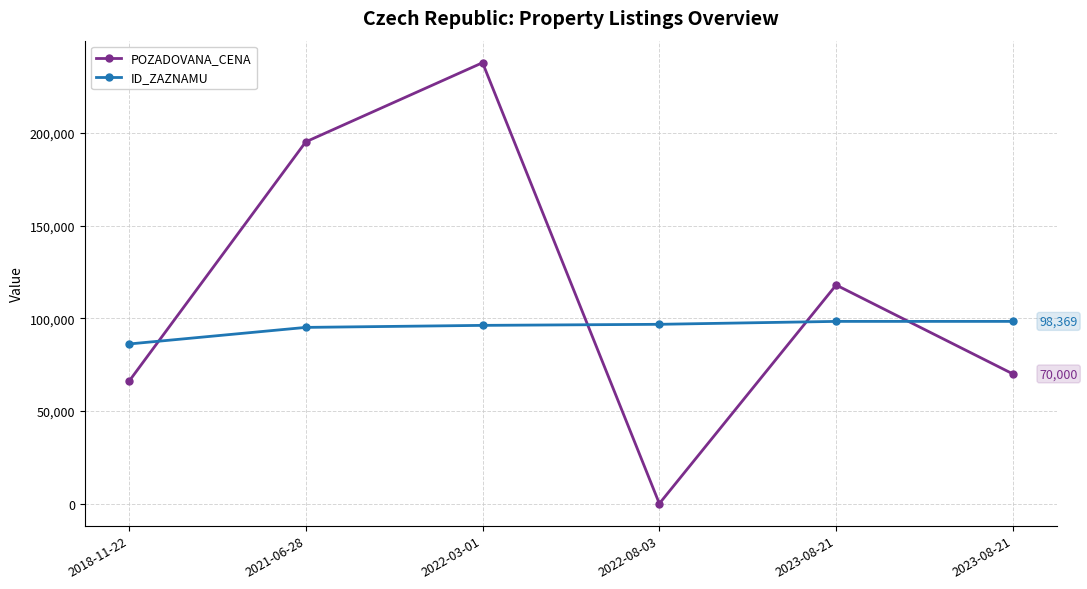

Between 2023-08-21 and 2022-08-03, which is larger?

2023-08-21